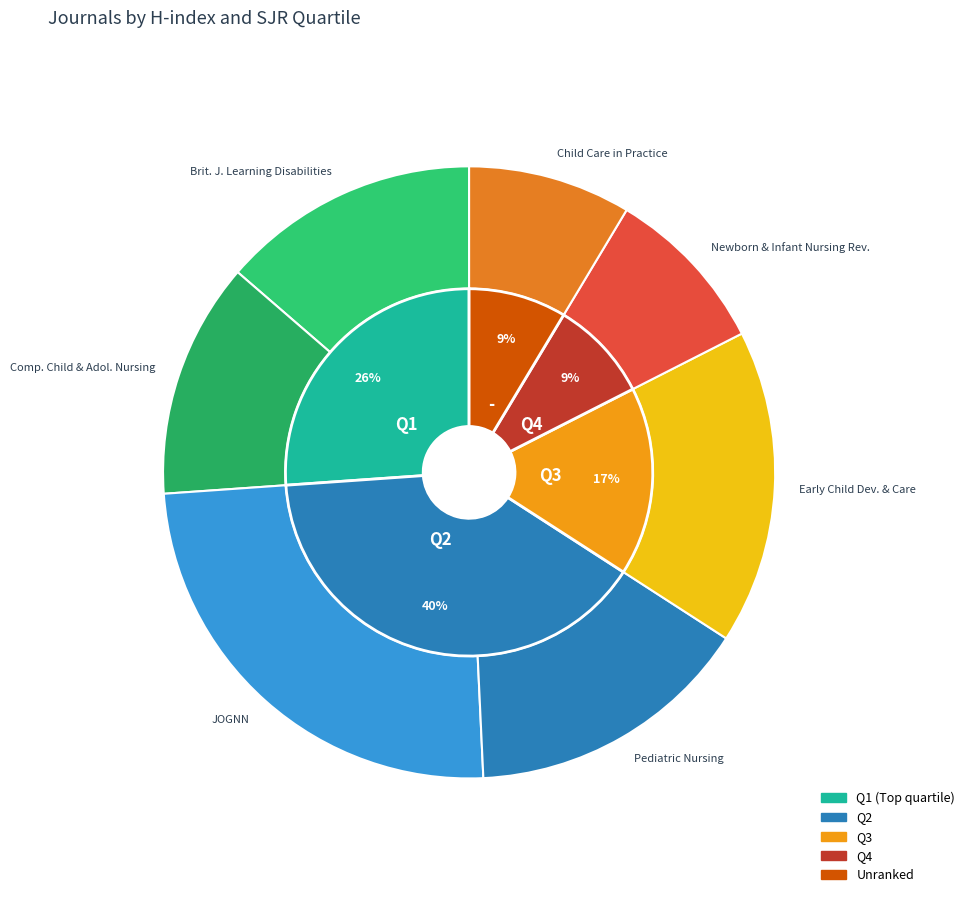

Rank the categories by value from highest to lowest.

JOGNN - Journal of Obstetric, Gynecologic, Early Child Development and Care, Pediatric nursing, British Journal of Learning Disabilities, Comprehensive Child and Adolescent Nursing, Newborn and Infant Nursing Reviews, Child Care in Practice